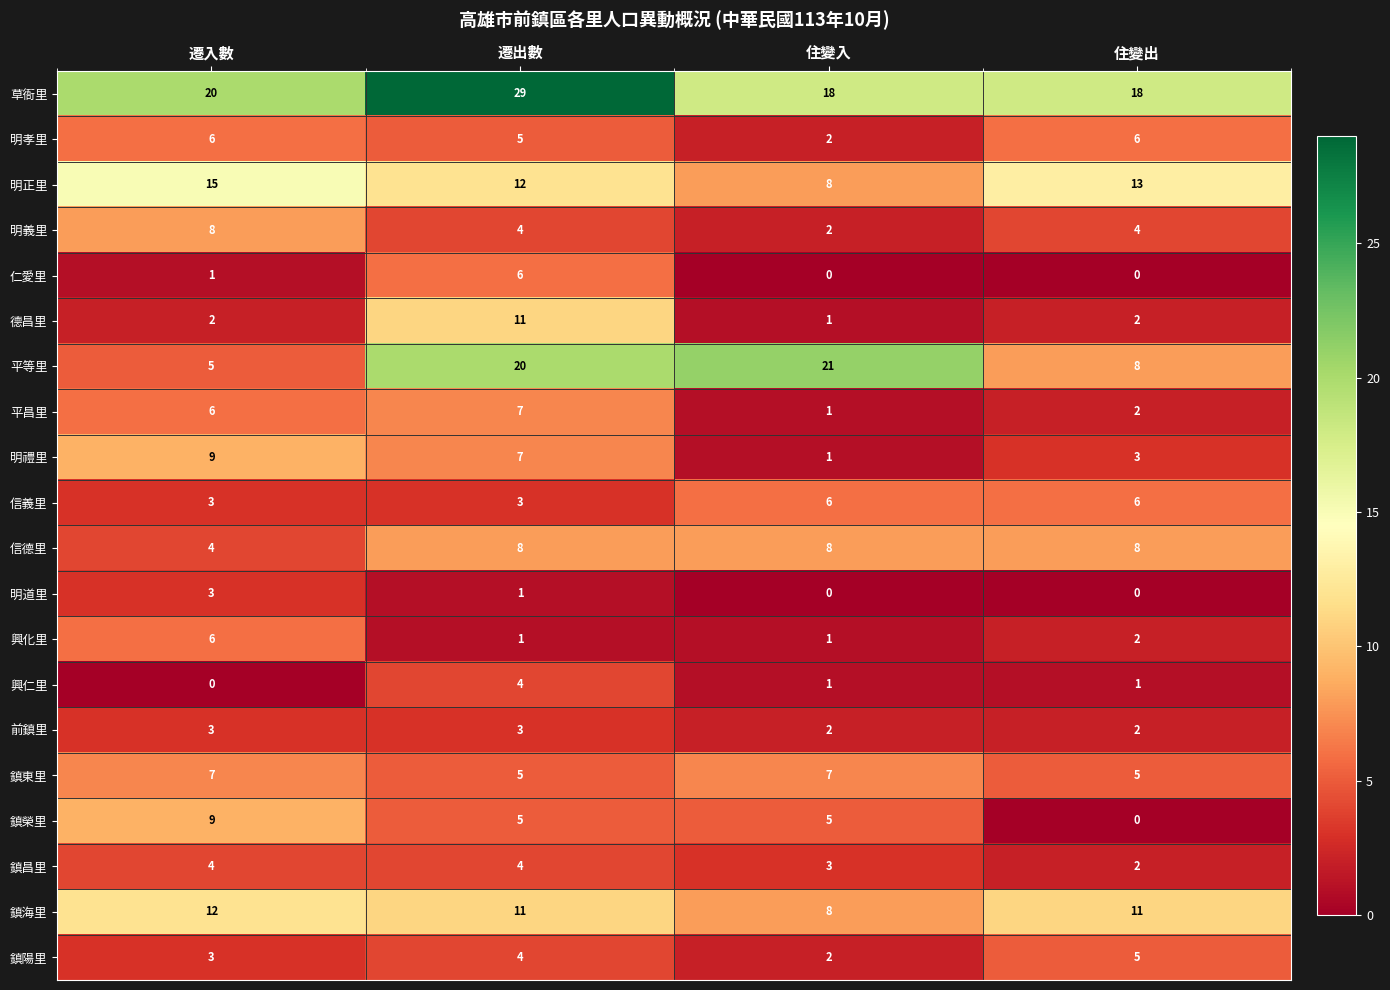

What is the sum of all 信義里 values?

18